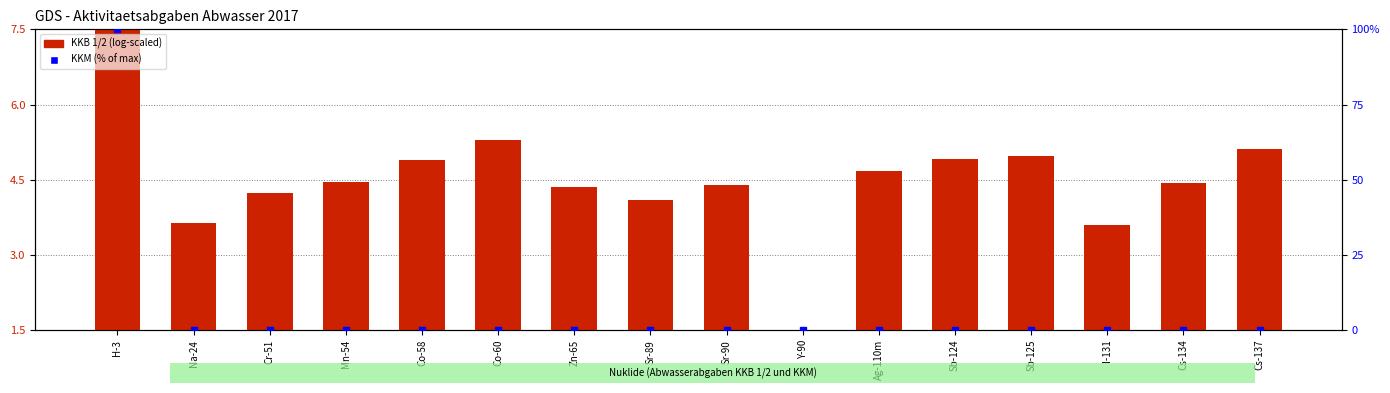

At which category is the sum across all series the highest?

H-3